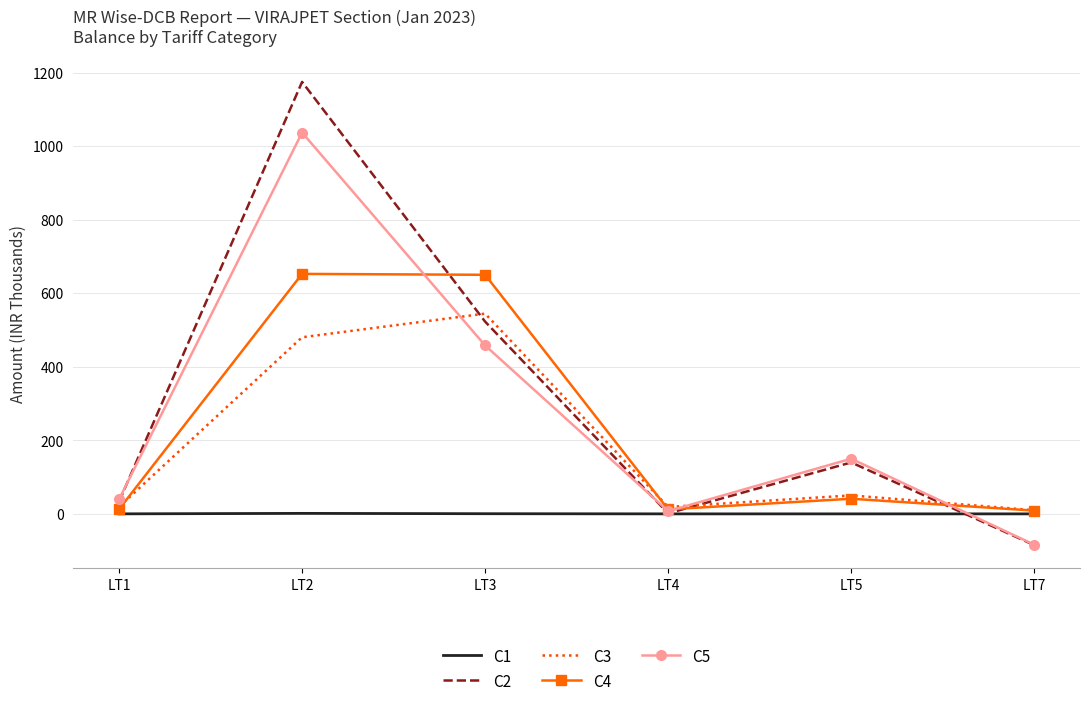

True or false: C4 has more than 0 points higher than both neighbors.

True